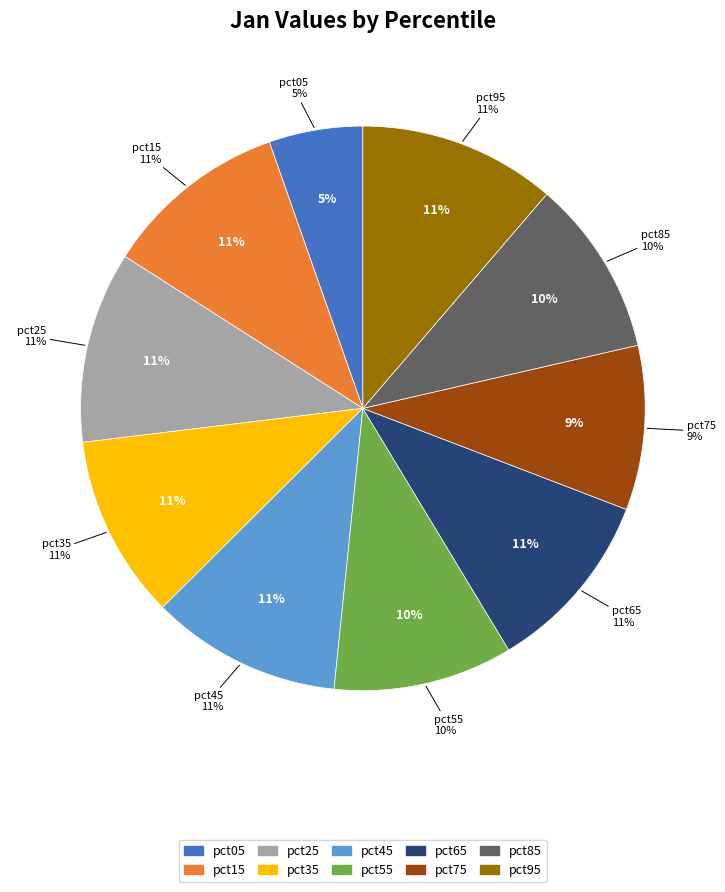

Which slice is the largest?

pct95